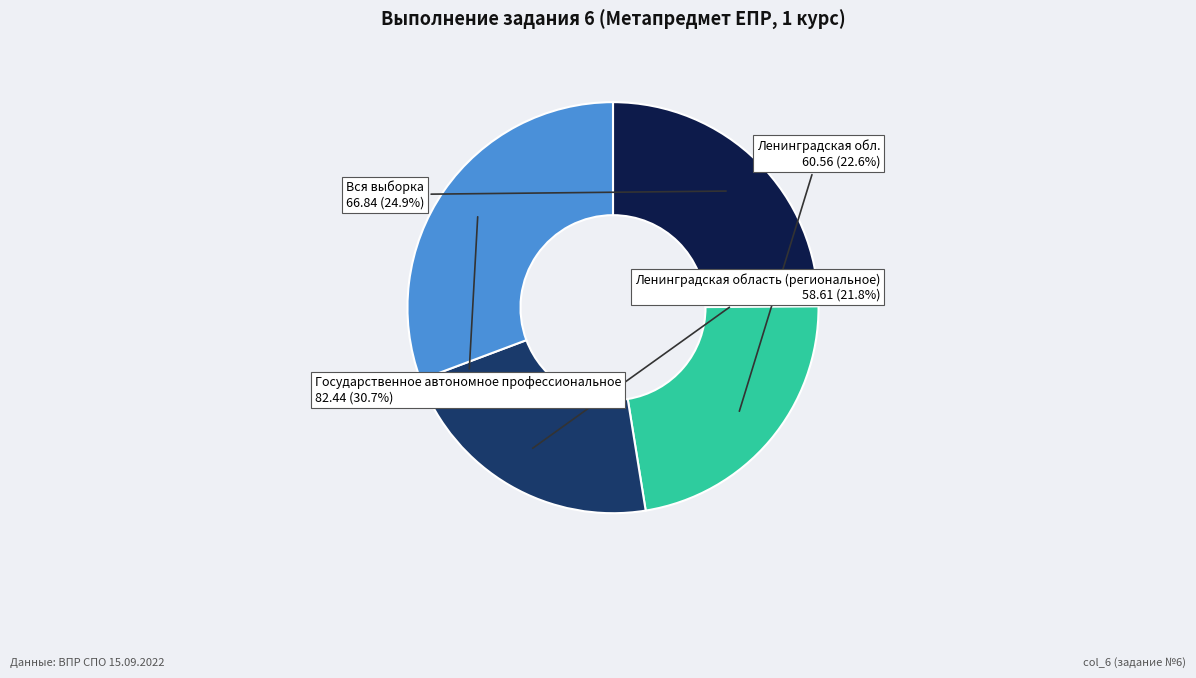

Is there any slice that represents more than half of the pie?

No